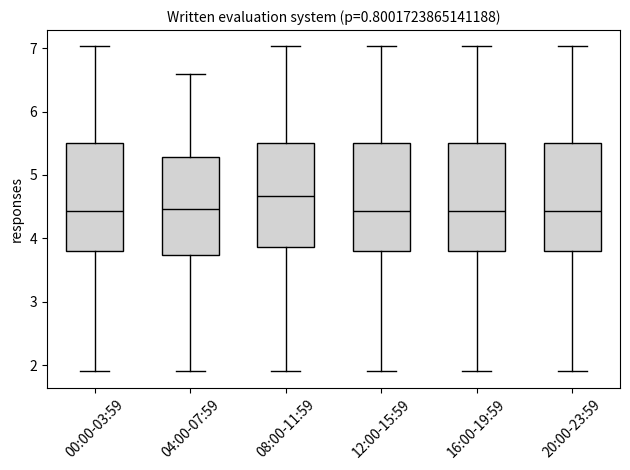

Reading left to right, read every box against the y-axis: the position of its median line, the range the box covers, and the ends of its whiskers. The values are not printed on the chart, so give them approximately, as read against the axis.

00:00-03:59: median 4.4, box 3.8 to 5.5, whiskers 1.9 to 7.0
04:00-07:59: median 4.5, box 3.7 to 5.3, whiskers 1.9 to 6.6
08:00-11:59: median 4.7, box 3.9 to 5.5, whiskers 1.9 to 7.0
12:00-15:59: median 4.4, box 3.8 to 5.5, whiskers 1.9 to 7.0
16:00-19:59: median 4.4, box 3.8 to 5.5, whiskers 1.9 to 7.0
20:00-23:59: median 4.4, box 3.8 to 5.5, whiskers 1.9 to 7.0